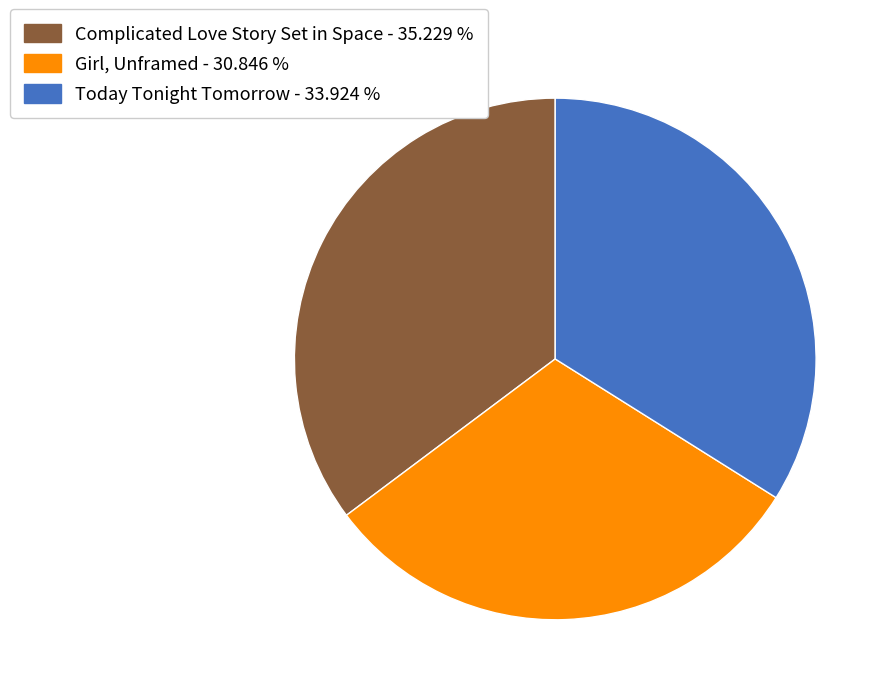

Which has a higher value, Complicated Love Story Set in Space or Today Tonight Tomorrow?

Complicated Love Story Set in Space